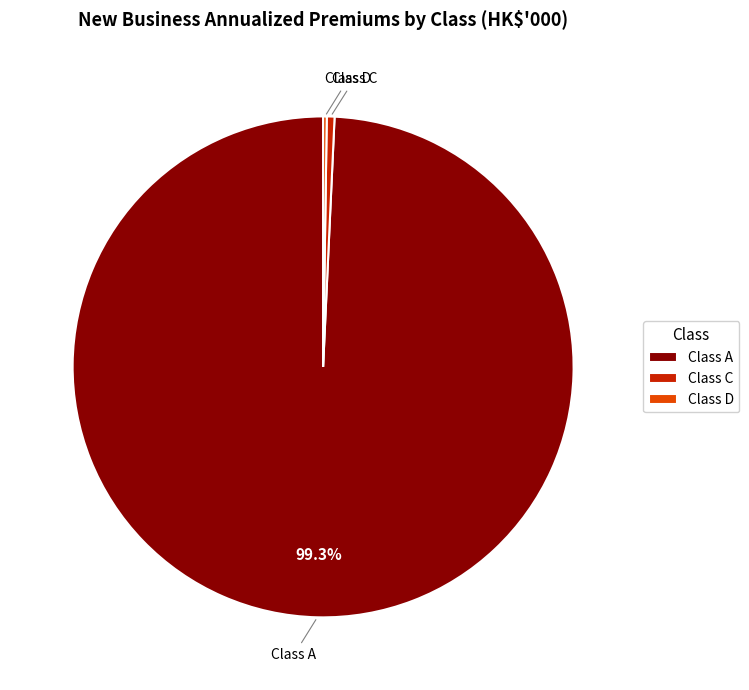

What portion of the pie excludes Class A?

0.7%